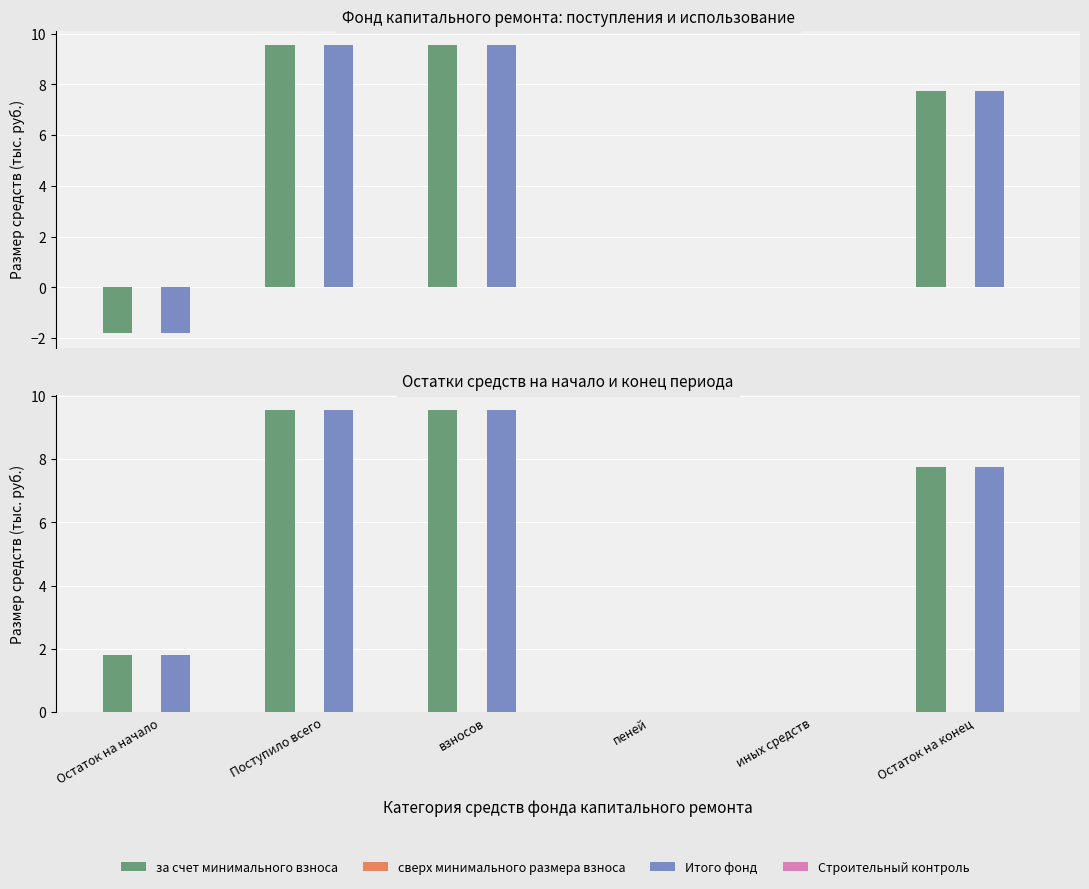

Rank the series at иных средств from highest to lowest value.

за счет минимального взноса, сверх минимального размера взноса, Итого фонд, Строительный контроль